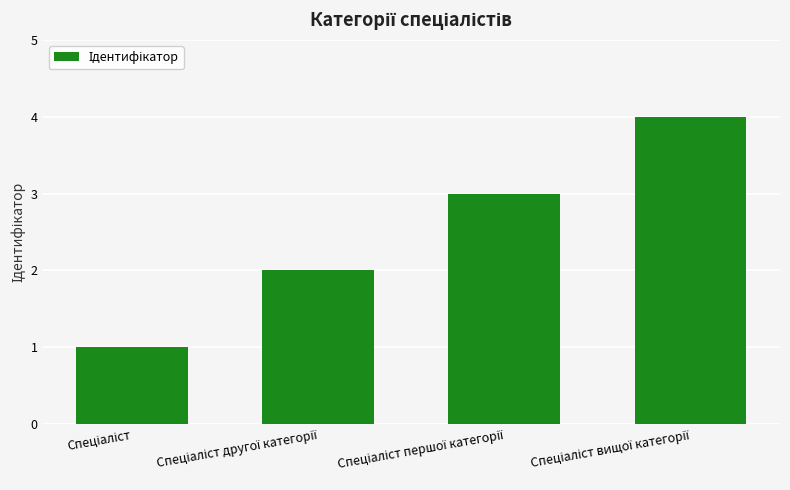

What is the difference between the second highest and minimum values?

2